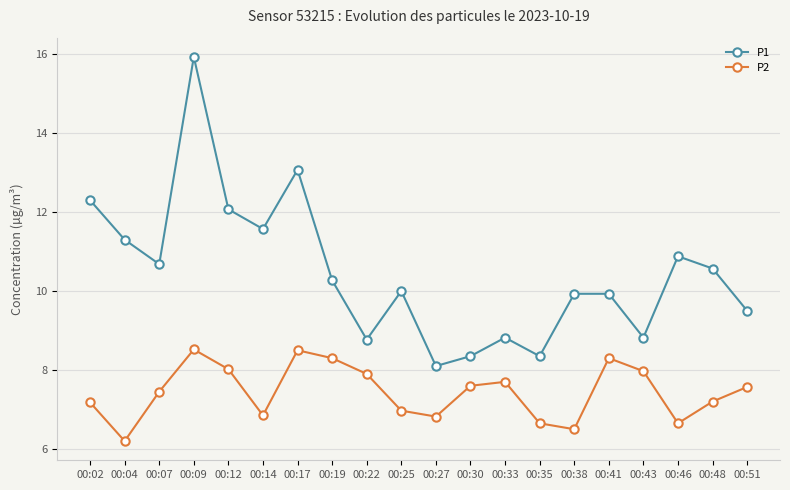

Is the value of P2 at 00:09 greater than the value of P1 at 00:51?

No